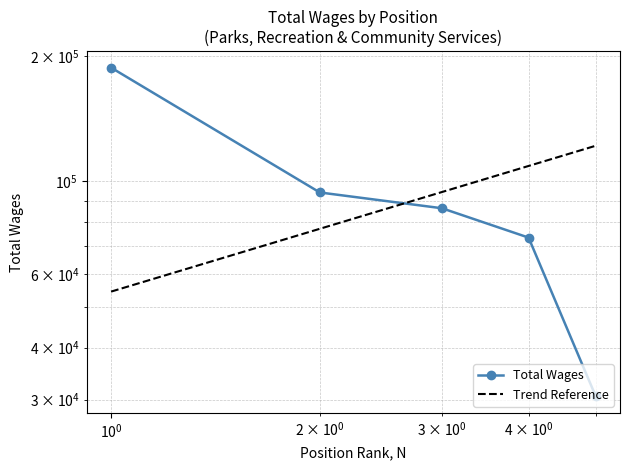

At how many categories does at least one series exceed 98406?

3